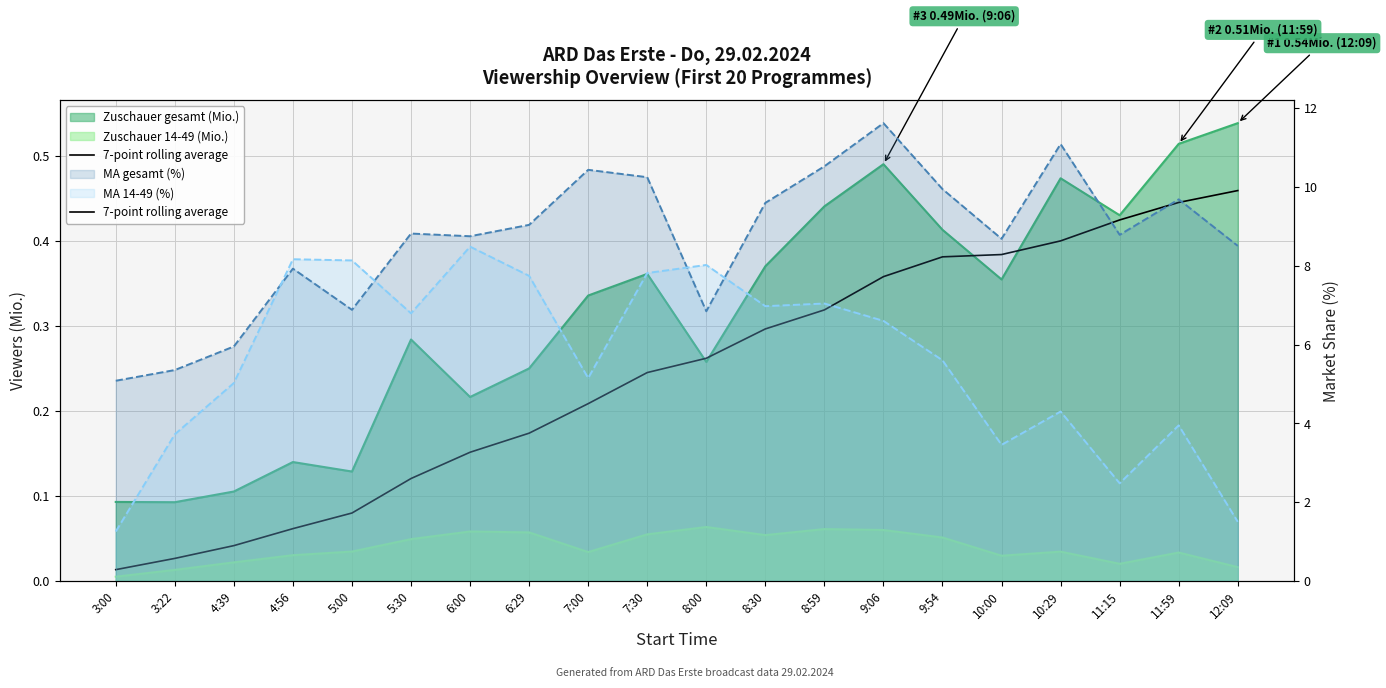

Reading right to left, what are all the values shown in this chart?

12:09=0.5	11:59=0.4	11:15=0.4	10:29=0.4	10:00=0.4	9:54=0.4	9:06=0.4	8:59=0.3	8:30=0.3	8:00=0.3	7:30=0.2	7:00=0.2	6:29=0.2	6:00=0.2	5:30=0.1	5:00=0.1	4:56=0.1	4:39=0.0	3:22=0.0	3:00=0.0